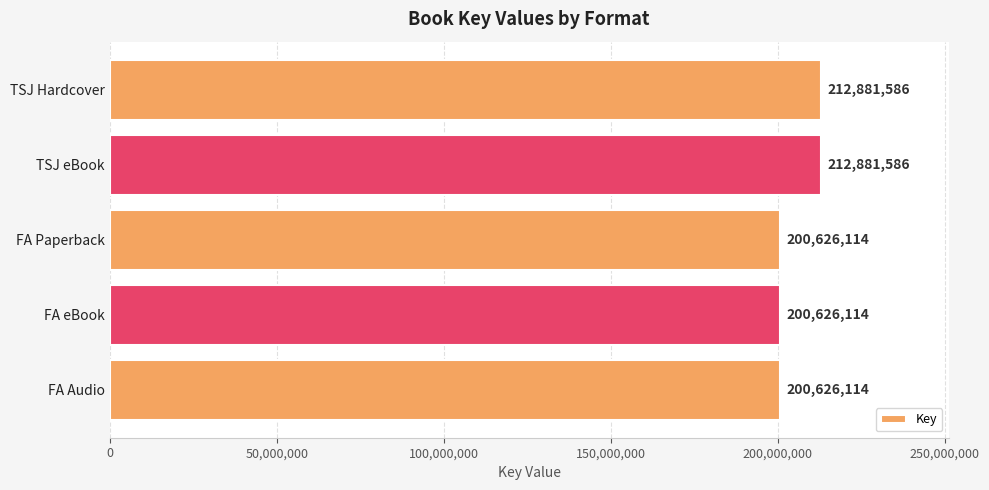

True or false: the data shows 126151002 at TSJ Hardcover.

False